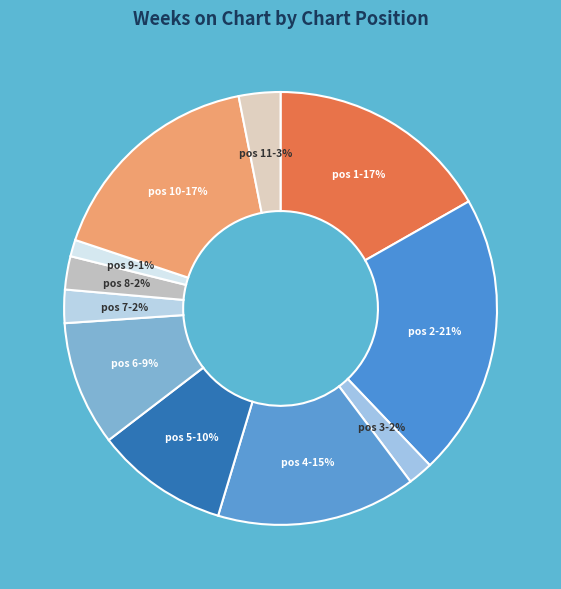

Which category has the biggest portion of the pie?

2